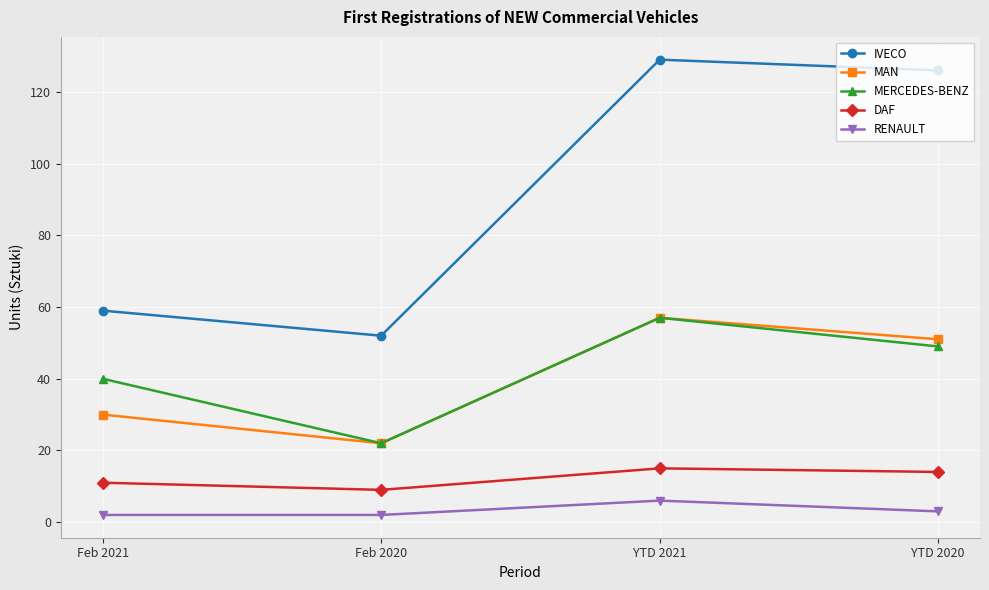

Which series has the largest total across all categories?

IVECO